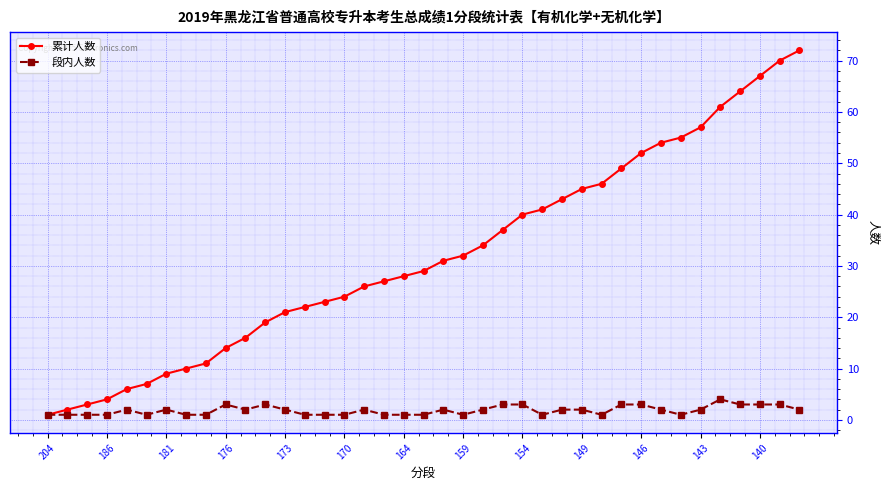

Which series has the widest spread of values?

累计人数